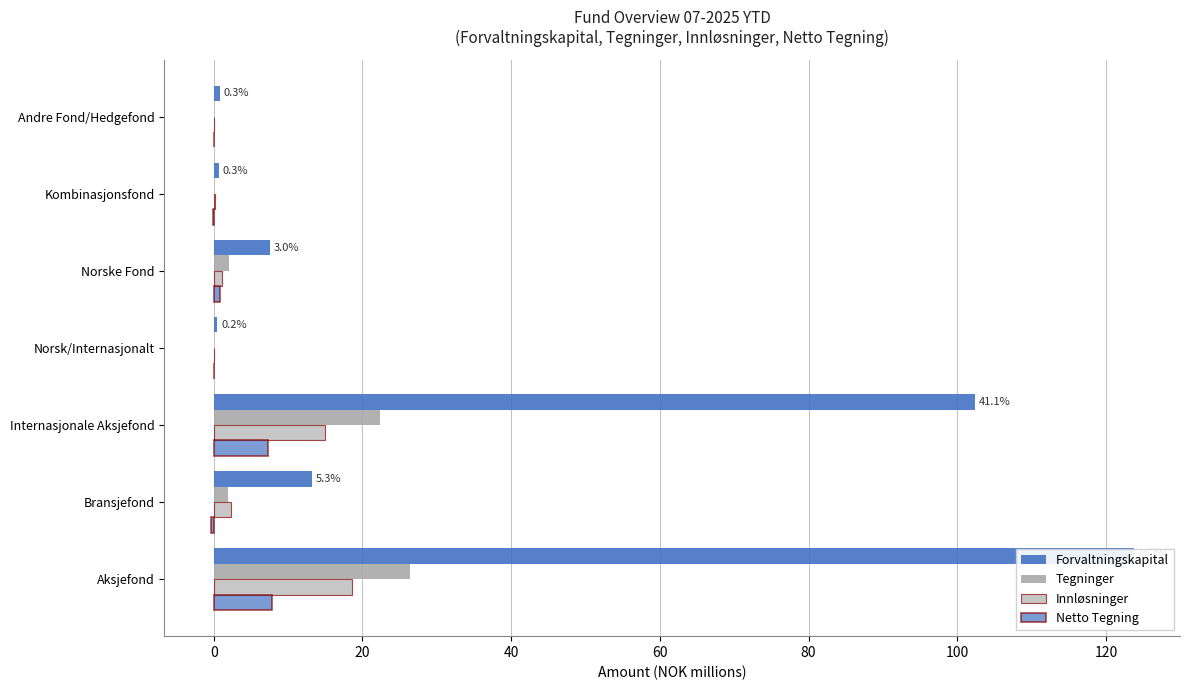

Is the value of Tegninger at Norske Fond greater than the value of Forvaltningskapital at Internasjonale Aksjefond?

No